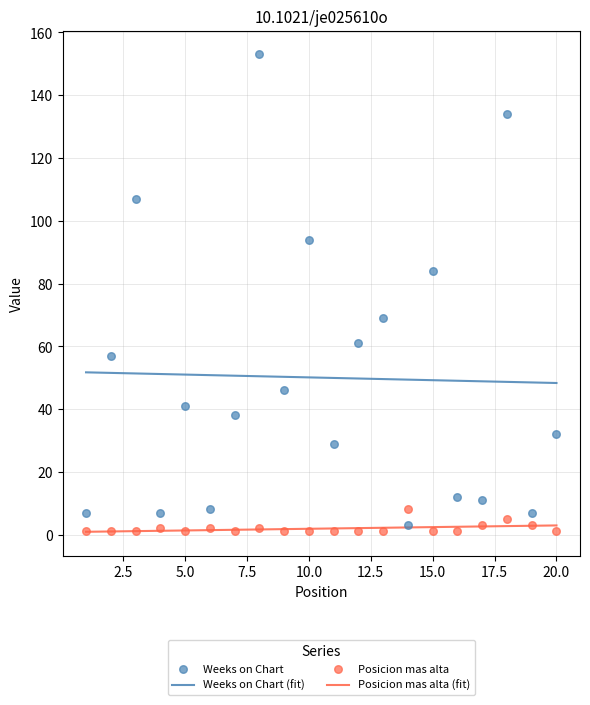

What are all the series names shown in the legend?

Weeks on Chart (fit), Posicion mas alta (fit), Weeks on Chart, Posicion mas alta